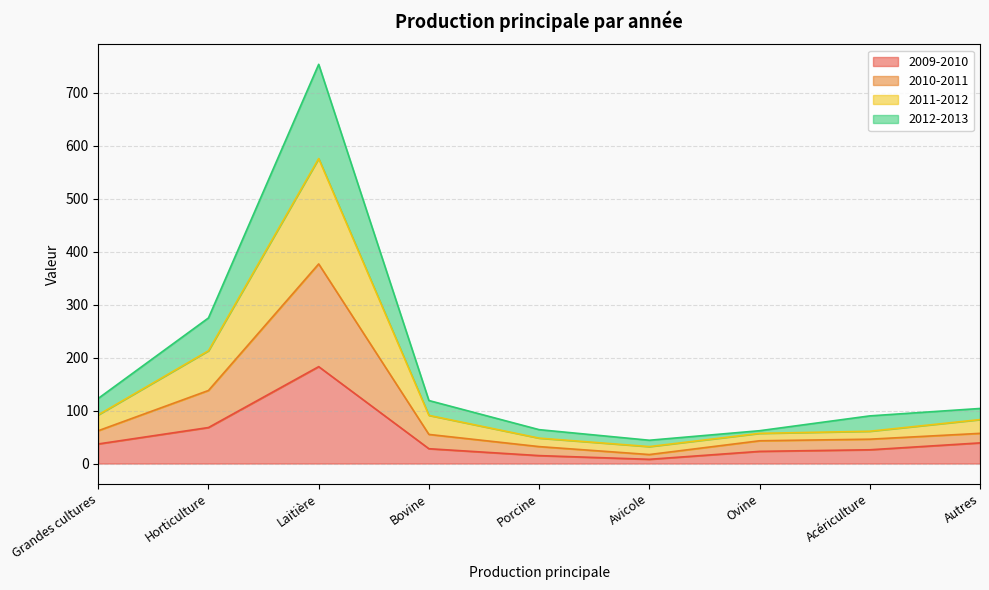

At how many categories does at least one series exceed 520?

1